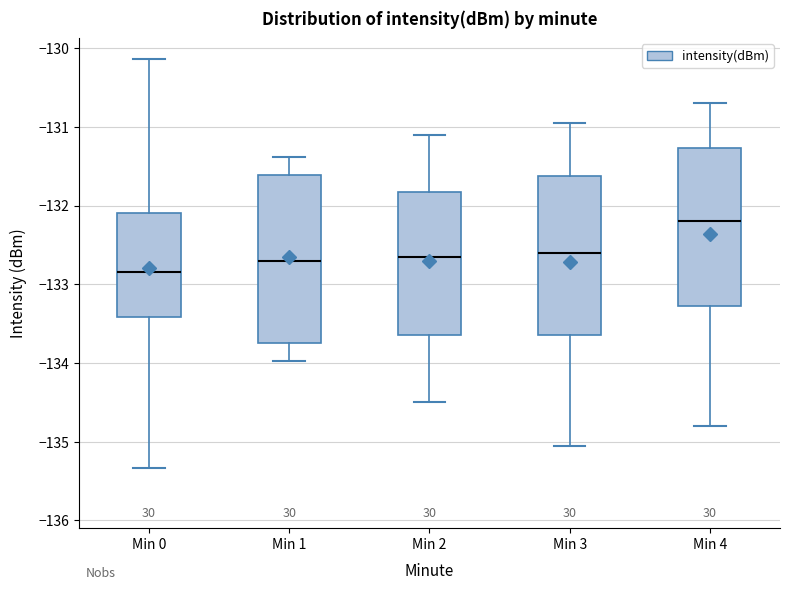

Which box's median line is the highest?

Min 4